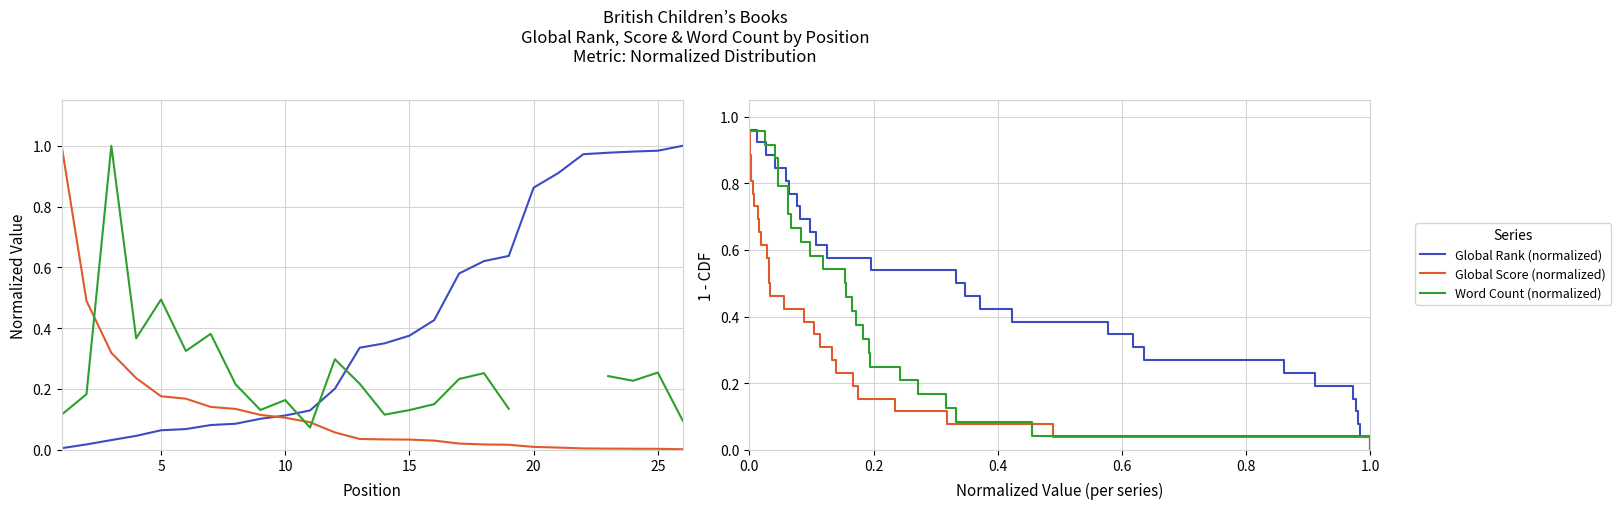

What is the total value across all series at 5?

0.2